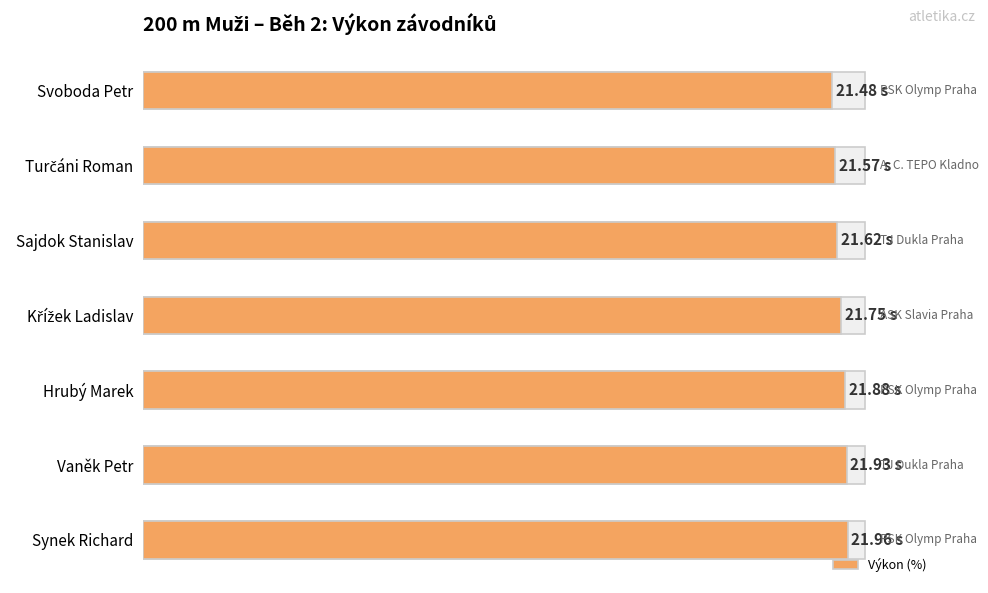

What is the value of the 1st bar from the left?

95.5